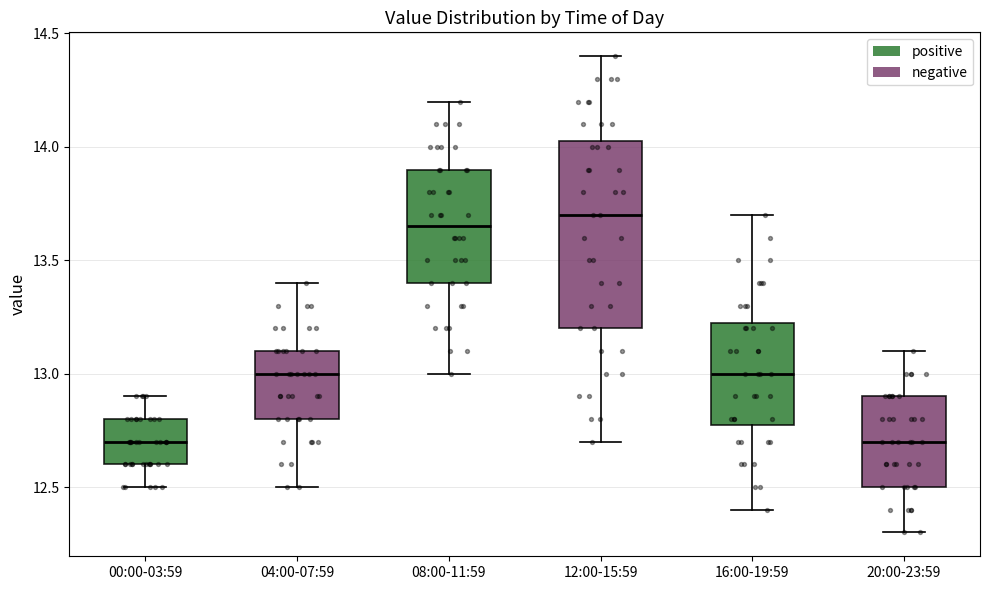

Reading left to right, transcribe this box plot: for each box, give where its median line is, the range the box spans, and where its two whiskers end, as read against the y-axis. The values are not printed on the chart, so give them approximately, as read against the axis.

00:00-03:59: median 12.70, box 12.60 to 12.80, whiskers 12.50 to 12.90
04:00-07:59: median 13.00, box 12.80 to 13.10, whiskers 12.50 to 13.40
08:00-11:59: median 13.65, box 13.40 to 13.90, whiskers 13.00 to 14.20
12:00-15:59: median 13.70, box 13.20 to 14.05, whiskers 12.70 to 14.40
16:00-19:59: median 13.00, box 12.80 to 13.25, whiskers 12.40 to 13.70
20:00-23:59: median 12.70, box 12.50 to 12.90, whiskers 12.30 to 13.10